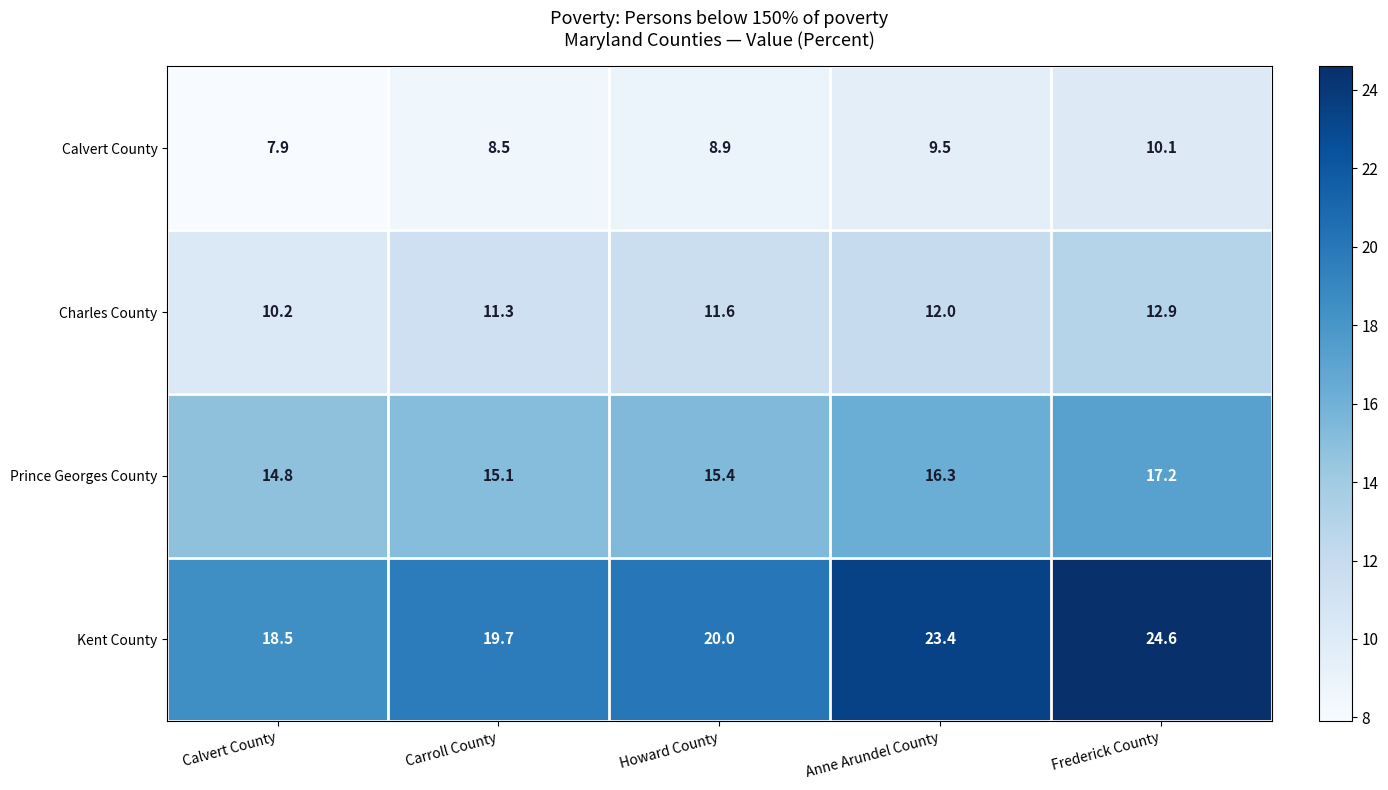

True or false: Prince Georges County has a value of 16.3 at Anne Arundel County.

True